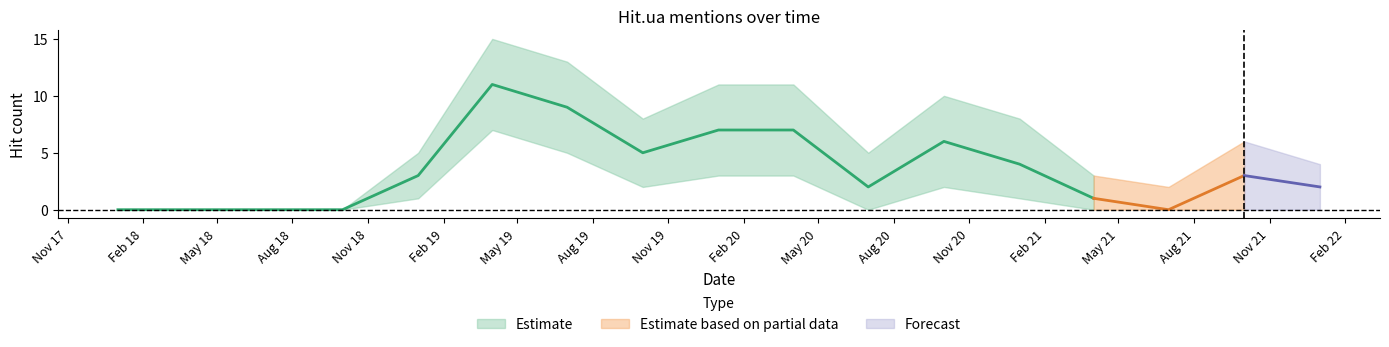

Rank the categories by value from highest to lowest.

2019-04, 2019-07, 2020-01, 2020-04, 2020-10, 2019-10, 2021-01, 2019-01, 2021-10, 2020-07, 2022-01, 2021-04, 2018-01, 2018-04, 2018-07, 2018-10, 2021-07